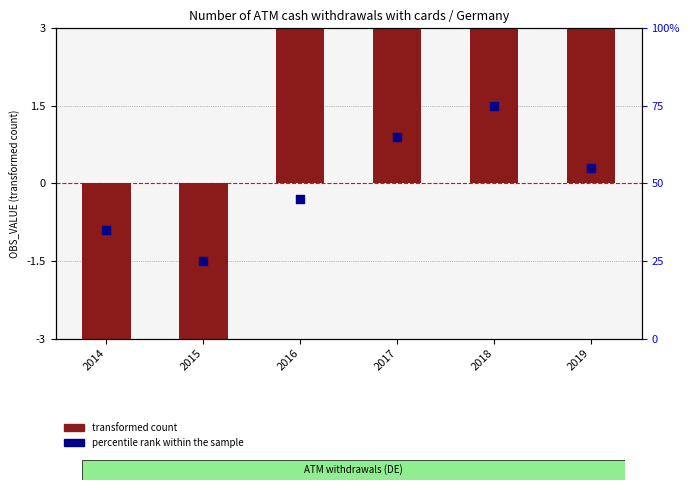

Which series contains the highest Y value?

transformed count